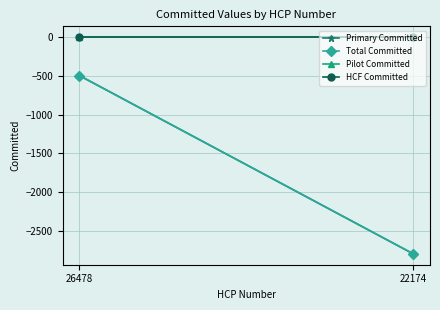

Which series has the widest spread of values?

Primary Committed